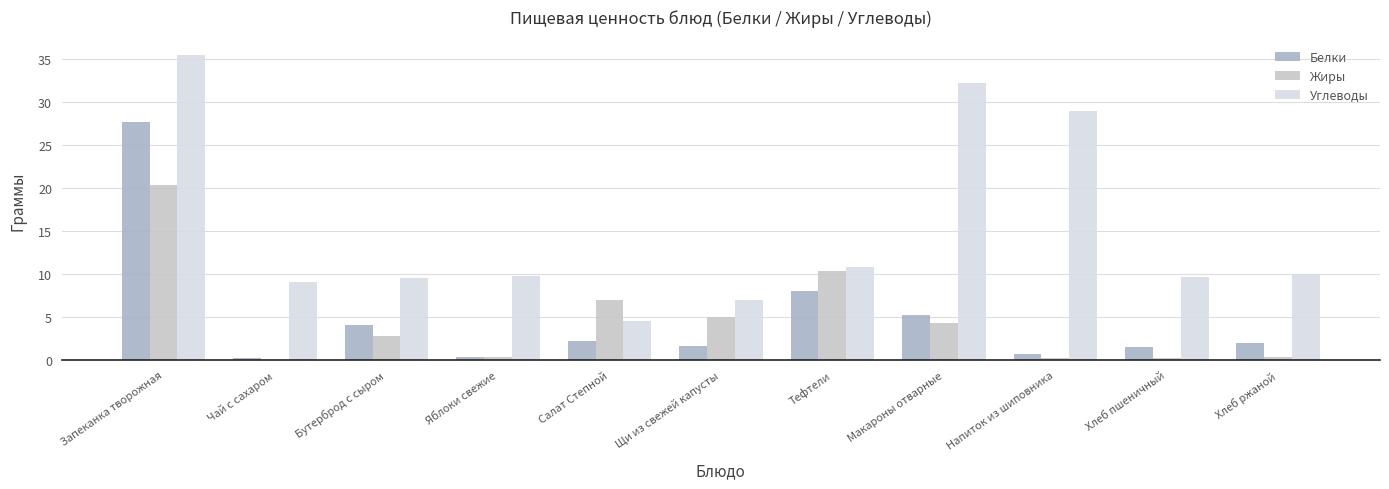

Rank the series by their maximum value, from highest to lowest.

Углеводы, Белки, Жиры